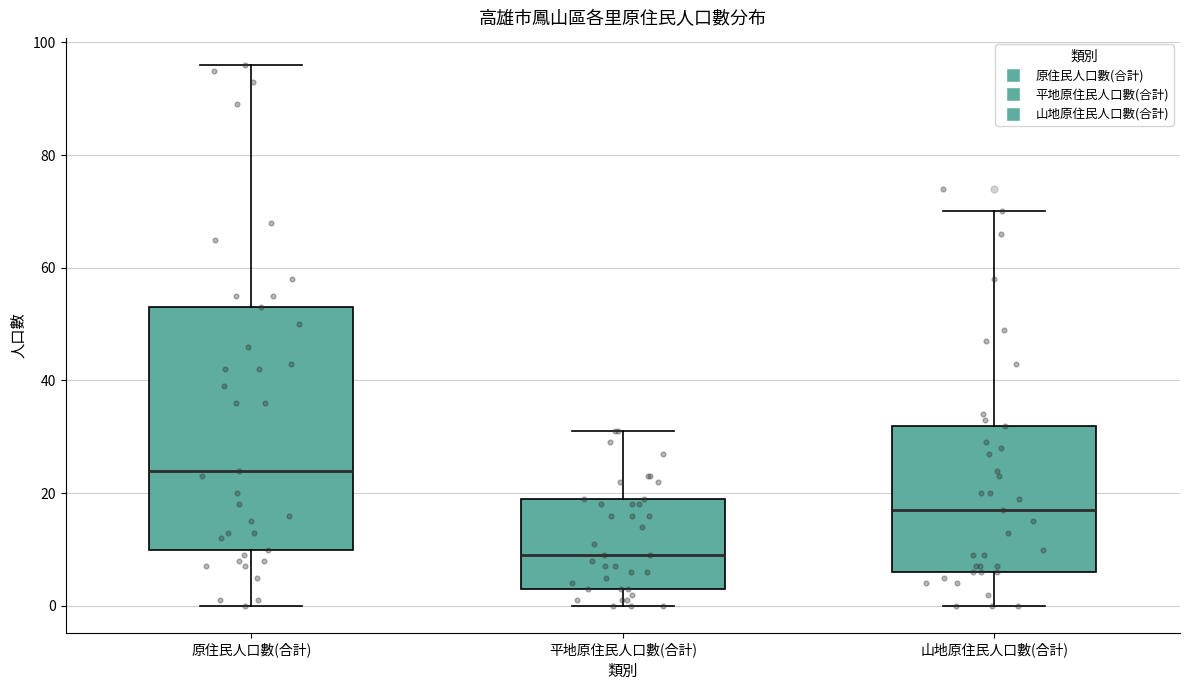

Reading left to right, read every box against the y-axis: the position of its median line, the range the box covers, and the ends of its whiskers. The values are not printed on the chart, so give them approximately, as read against the axis.

原住民人口數(合計): median 24, box 10 to 54, whiskers 0 to 96
平地原住民人口數(合計): median 10, box 4 to 20, whiskers 0 to 32
山地原住民人口數(合計): median 18, box 6 to 32, whiskers 0 to 70